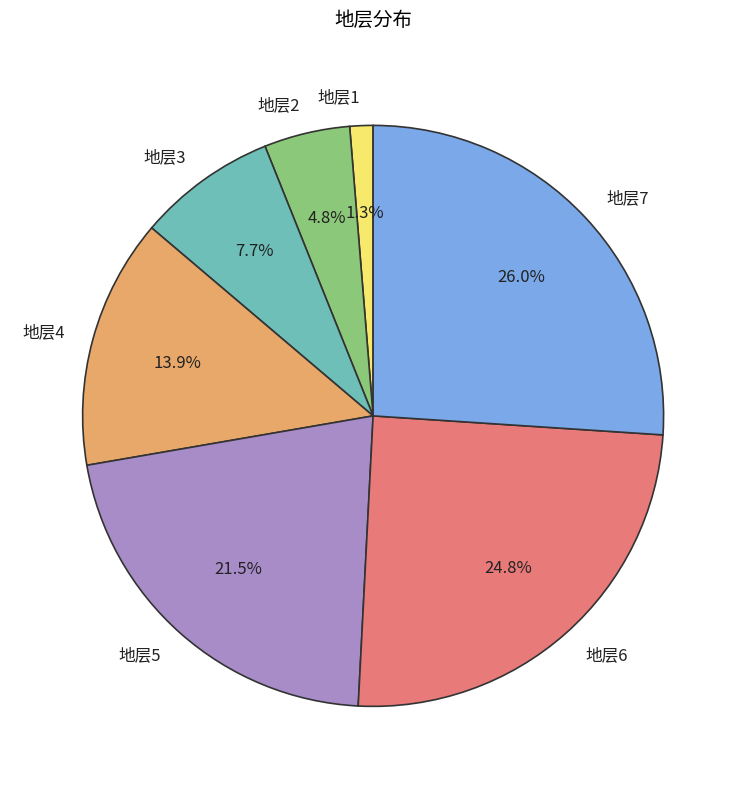

How much of the chart is everything except 地层3?

92.3%